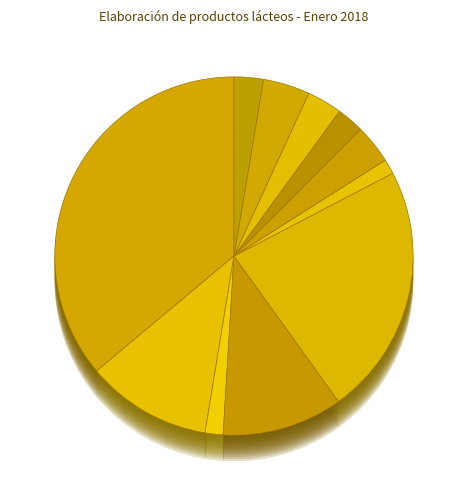

What is the ratio of the value at Quesos to the value at Suero en polvo?

3.4